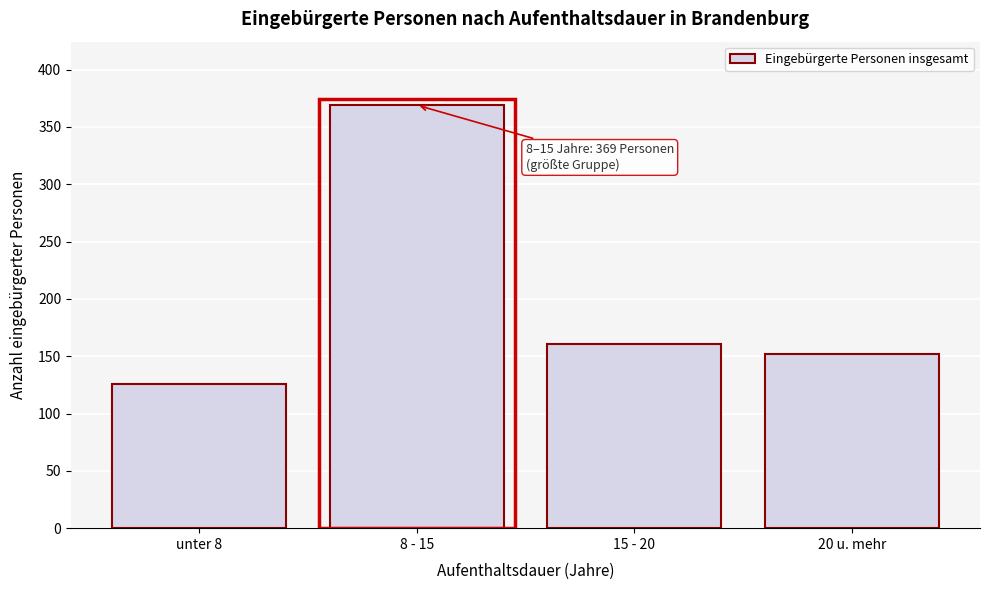

Reading right to left, list all the values displayed in this chart.

152	161	369	126